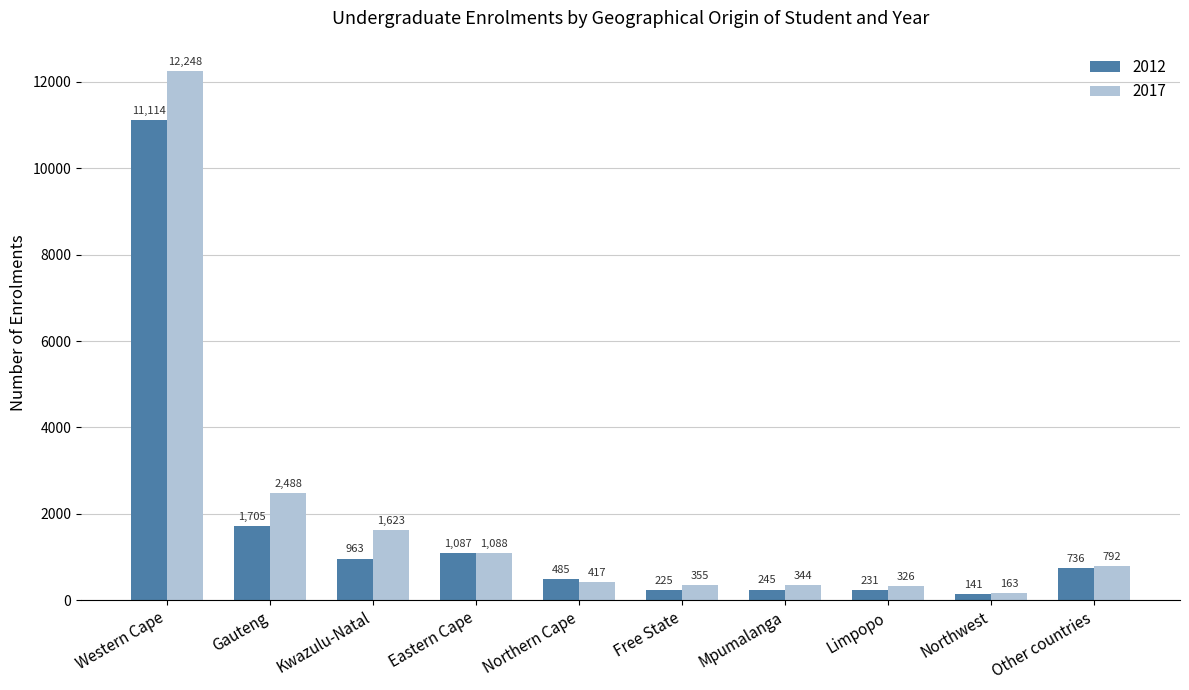

Reading right to left, extract all data points from this chart.

2012: Other countries=736	Northwest=141	Limpopo=231	Mpumalanga=245	Free State=225	Northern Cape=485	Eastern Cape=1087	Kwazulu-Natal=963	Gauteng=1705	Western Cape=11114
2017: Other countries=792	Northwest=163	Limpopo=326	Mpumalanga=344	Free State=355	Northern Cape=417	Eastern Cape=1088	Kwazulu-Natal=1623	Gauteng=2488	Western Cape=12248